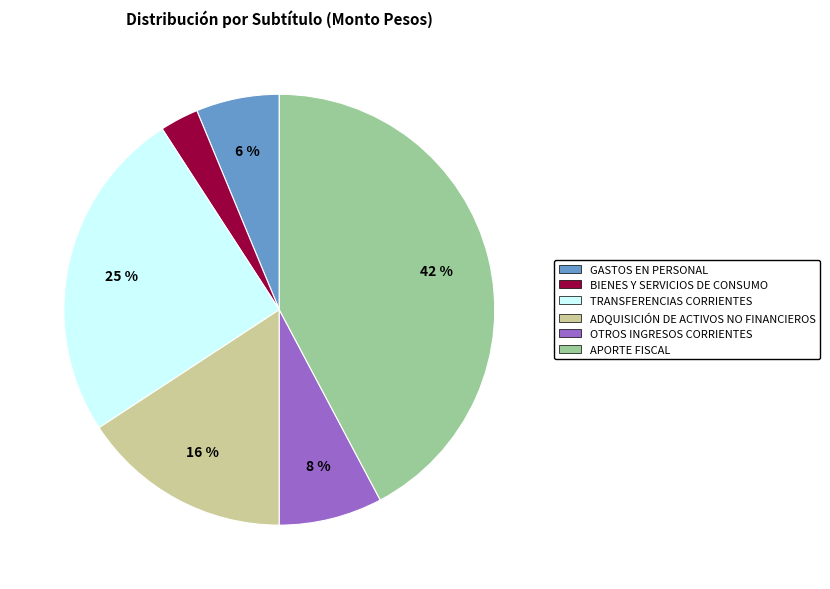

Is the sum of OTROS INGRESOS CORRIENTES and BIENES Y SERVICIOS DE CONSUMO greater than half?

No